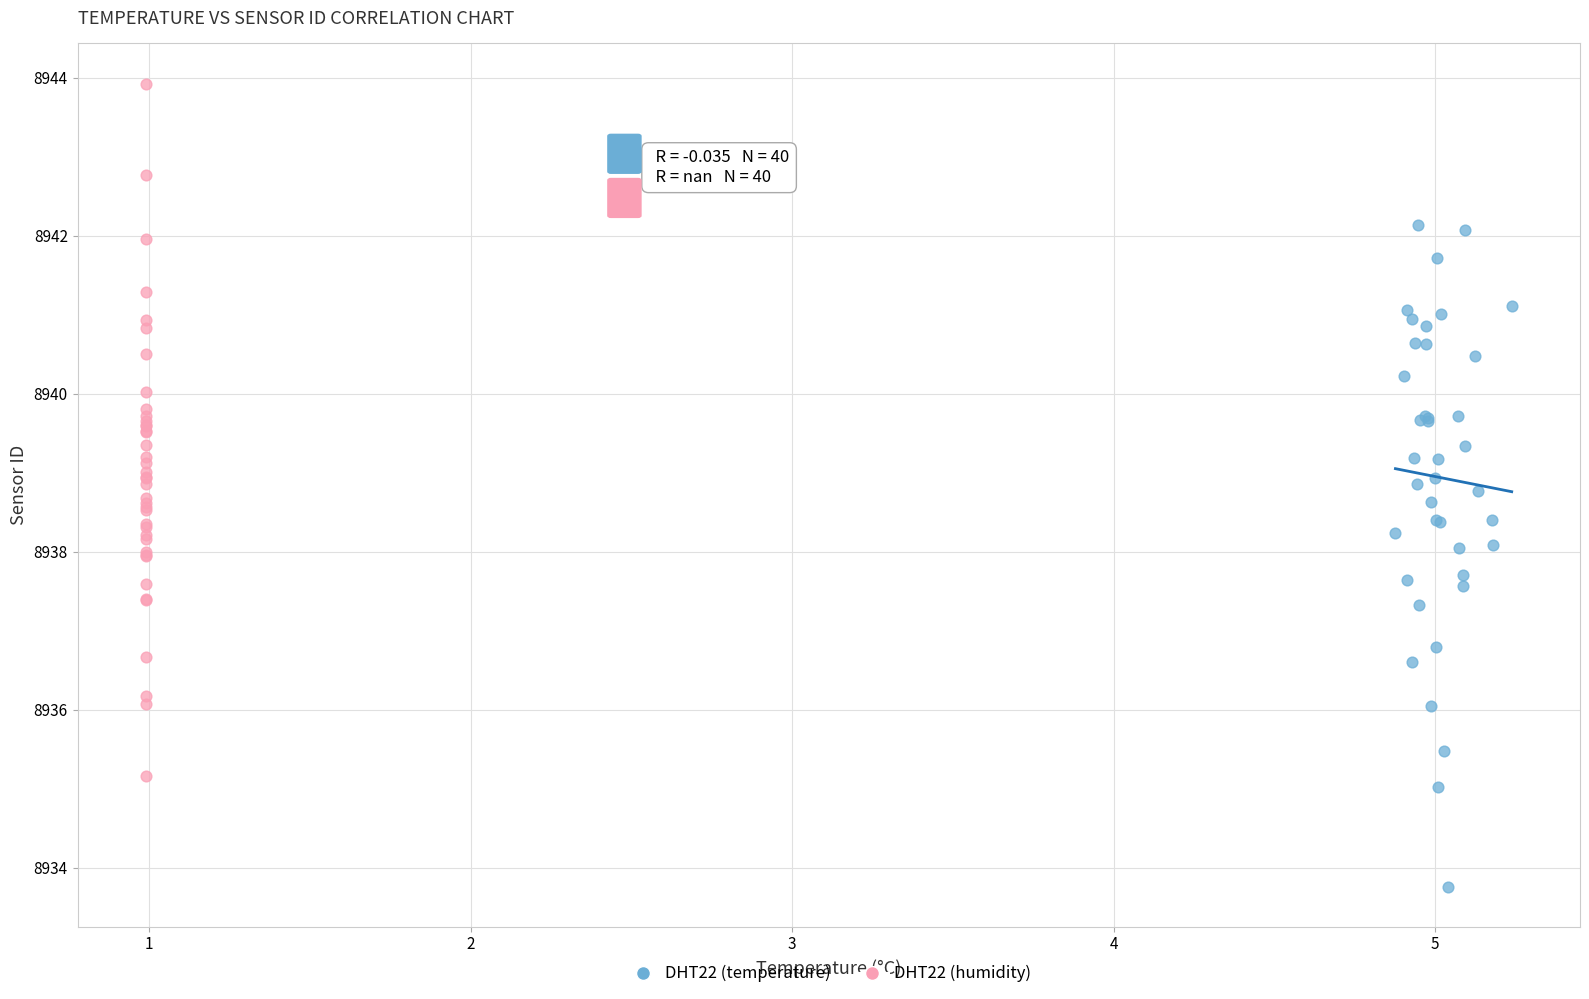

Which series reaches the minimum Y coordinate?

DHT22 (temperature)